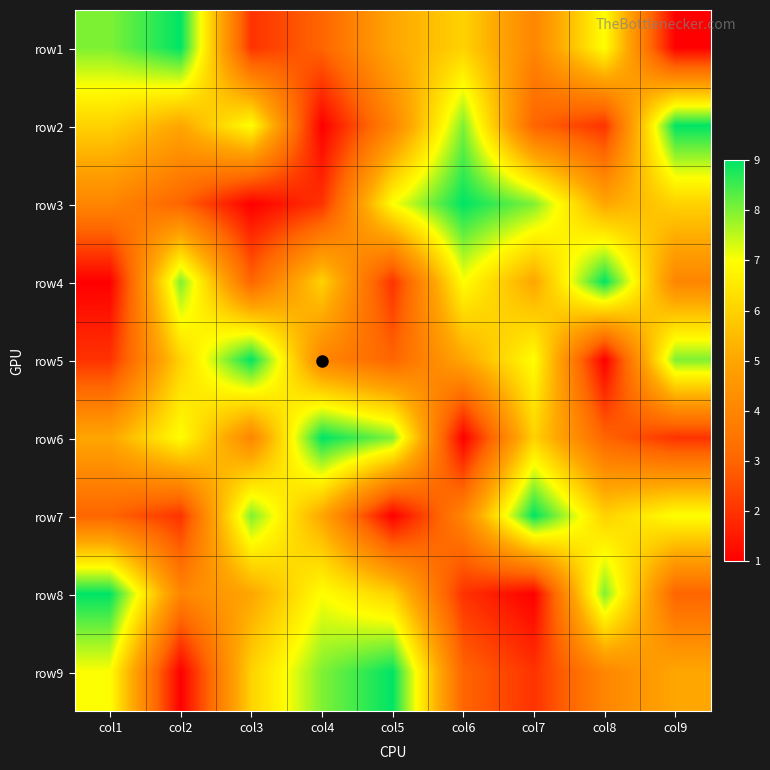

Which label corresponds to the largest value in the chart?

col2